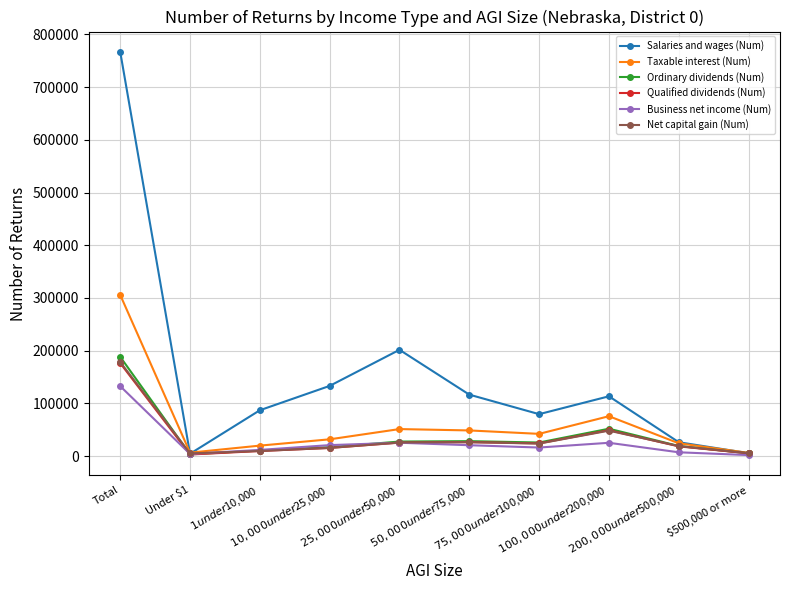

What is the greatest value displayed?

767100